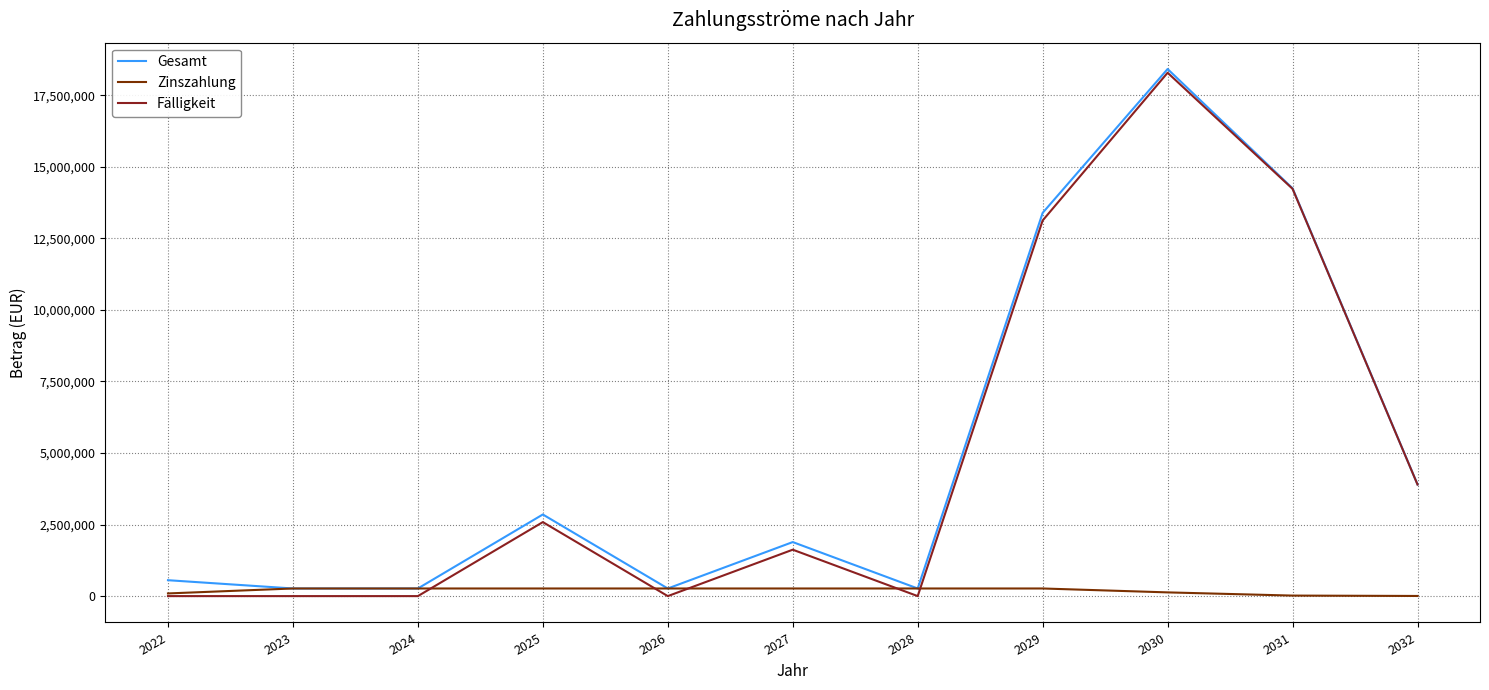

What are all the series names shown in the legend?

Gesamt, Zinszahlung, Fälligkeit